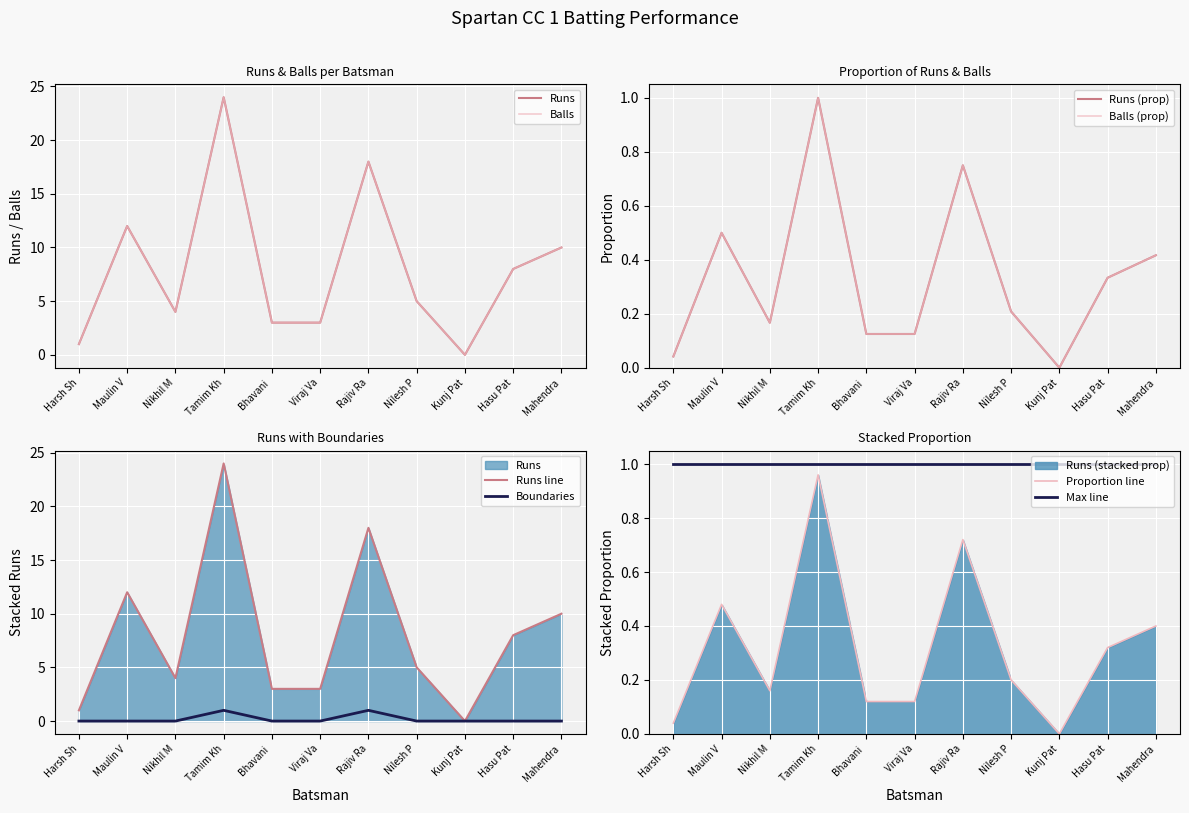

True or false: Balls and Runs intersect in this chart.

False